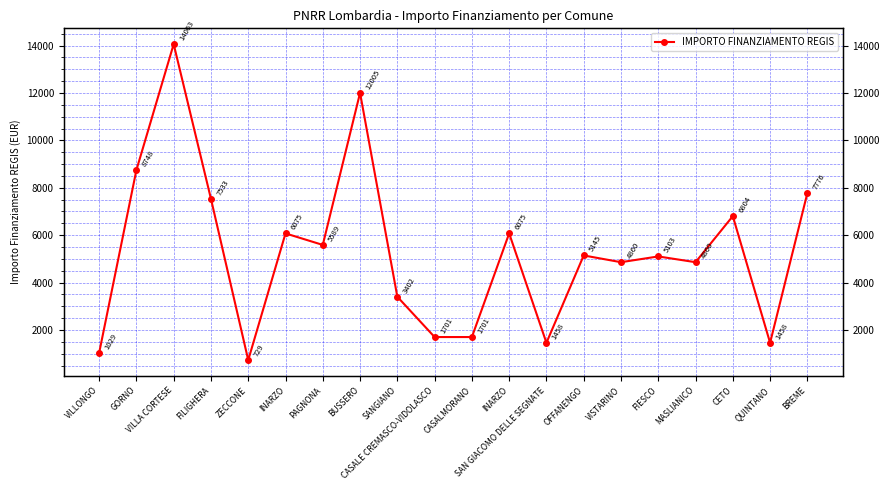

What is the label of the 6th point from the left?

INARZO